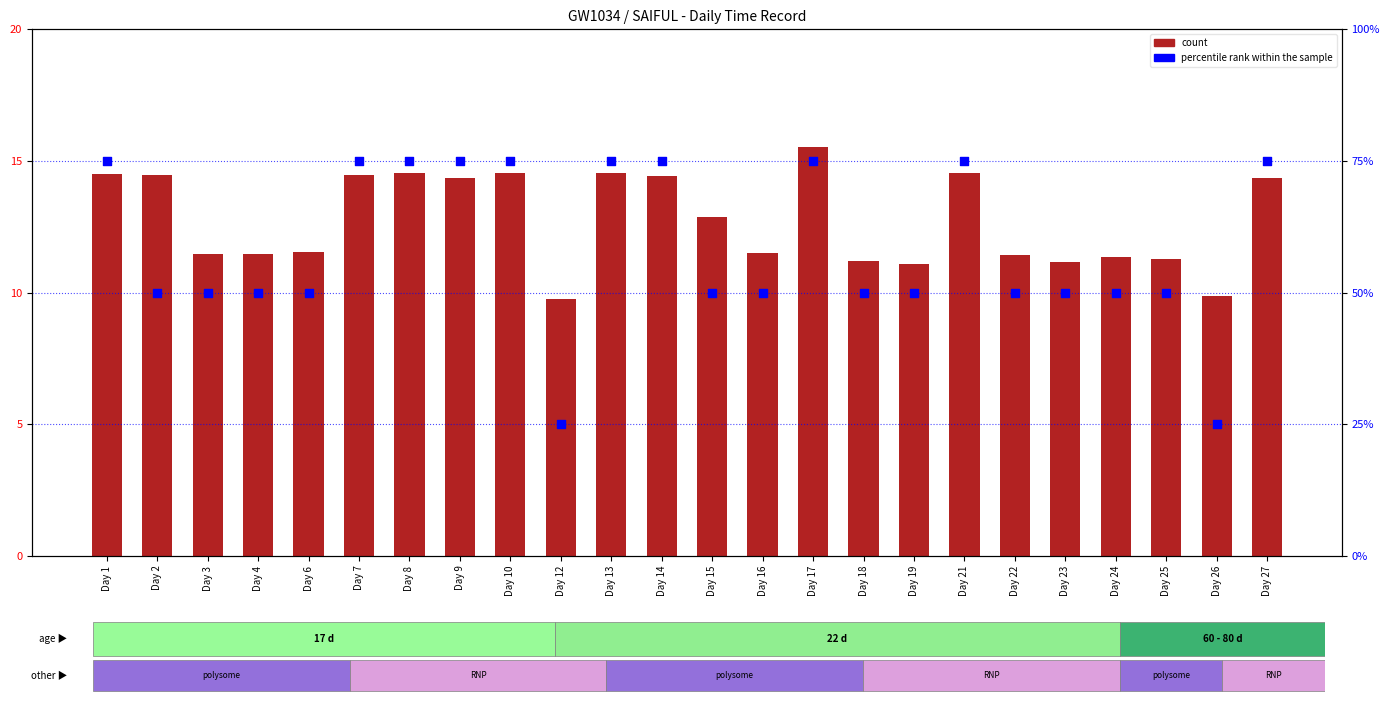

What are all the series names shown in the legend?

count, percentile rank within the sample